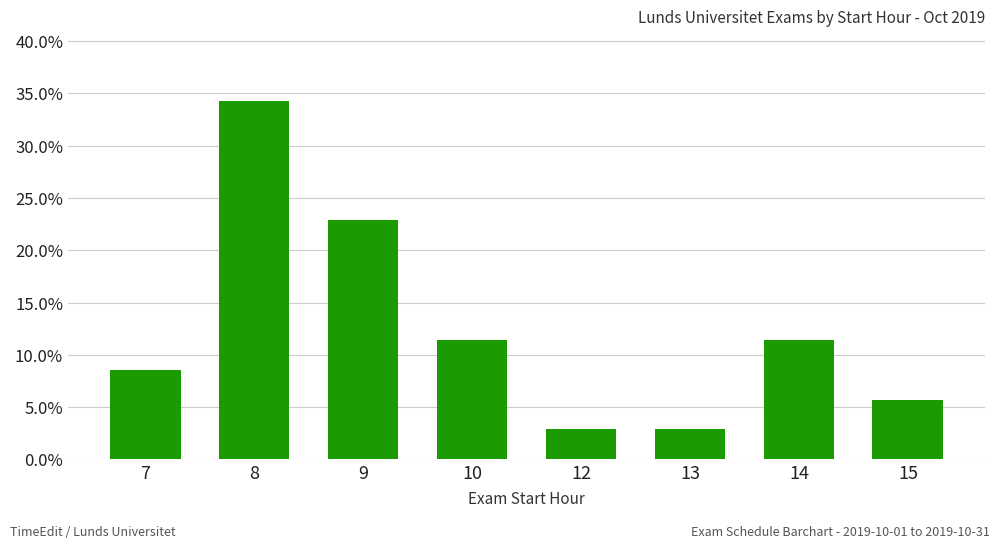

True or false: the data shows 0.2 at 9.

True